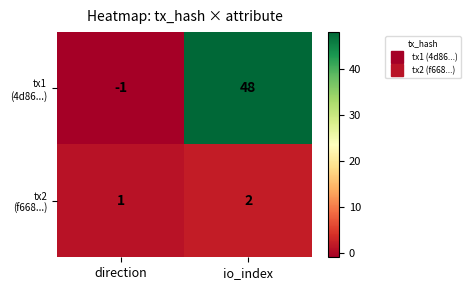

At how many categories does at least one series exceed 29?

1